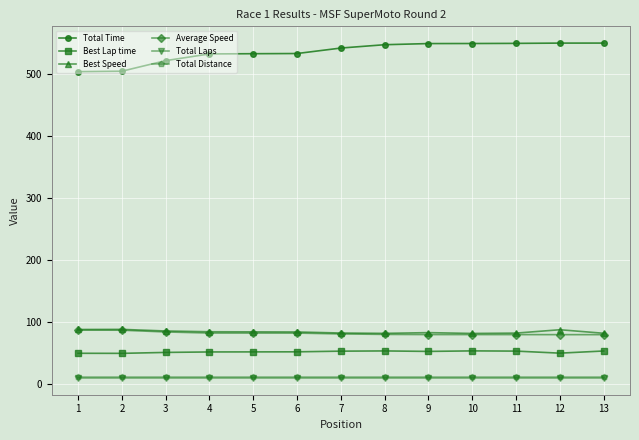

Which series has the widest spread of values?

Total Time